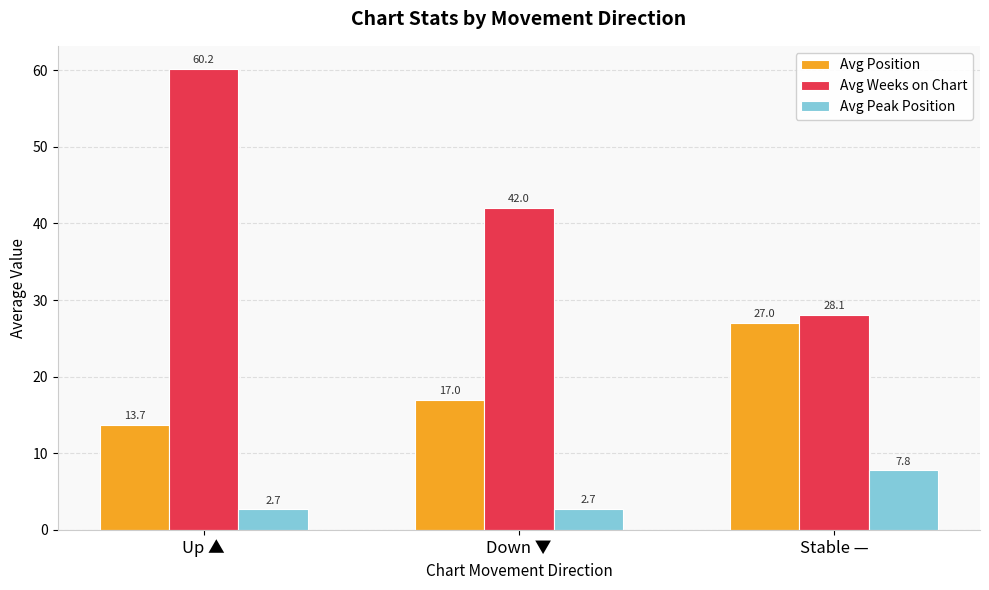

What is the average value of the Avg Peak Position series?

4.4